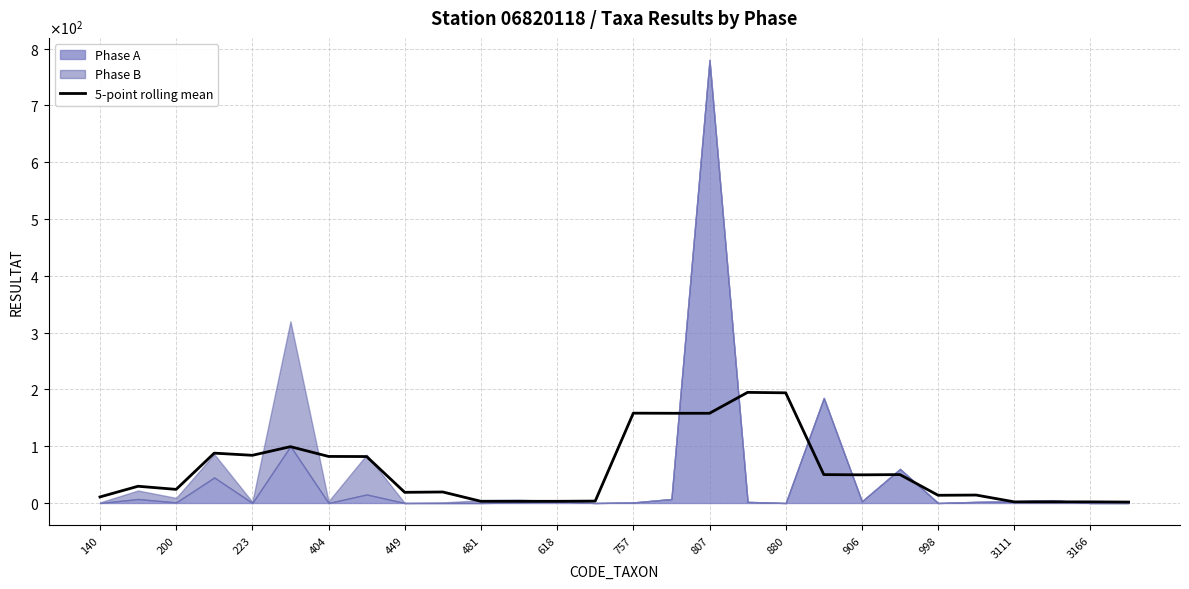

How many interior local peaks (higher than both neighbors) does the data have?

8